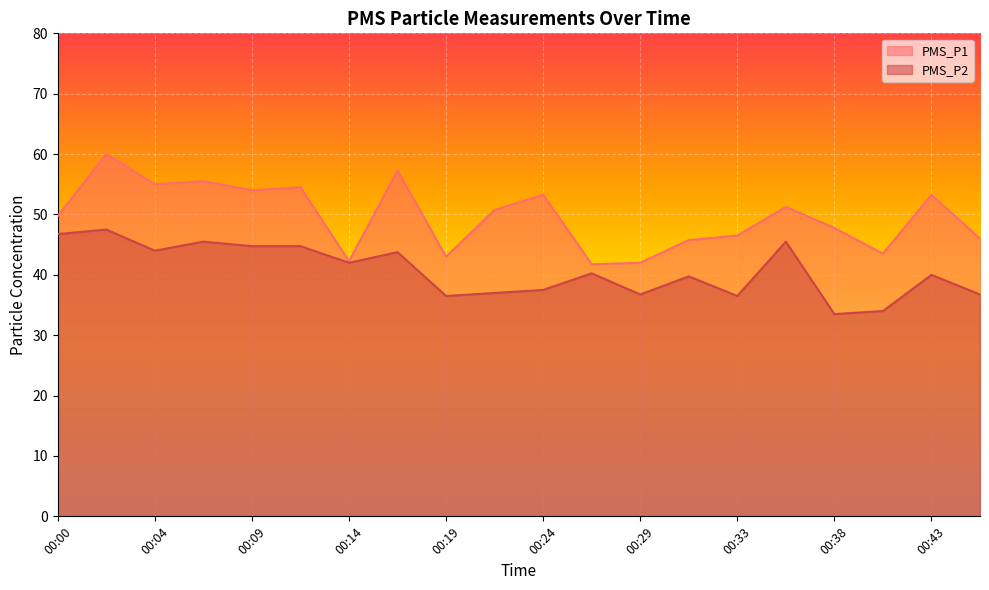

Reading left to right, what are all the values shown in this chart?

PMS_P1: 49.8	60.0	55.0	55.5	54.0	54.5	42.2	57.2	43.0	50.8	53.2	41.8	42.0	45.8	46.5	51.2	47.8	43.5	53.2	46.0
PMS_P2: 46.8	47.5	44.0	45.5	44.8	44.8	42.0	43.8	36.5	37.0	37.5	40.2	36.8	39.8	36.5	45.5	33.5	34.0	40.0	36.8